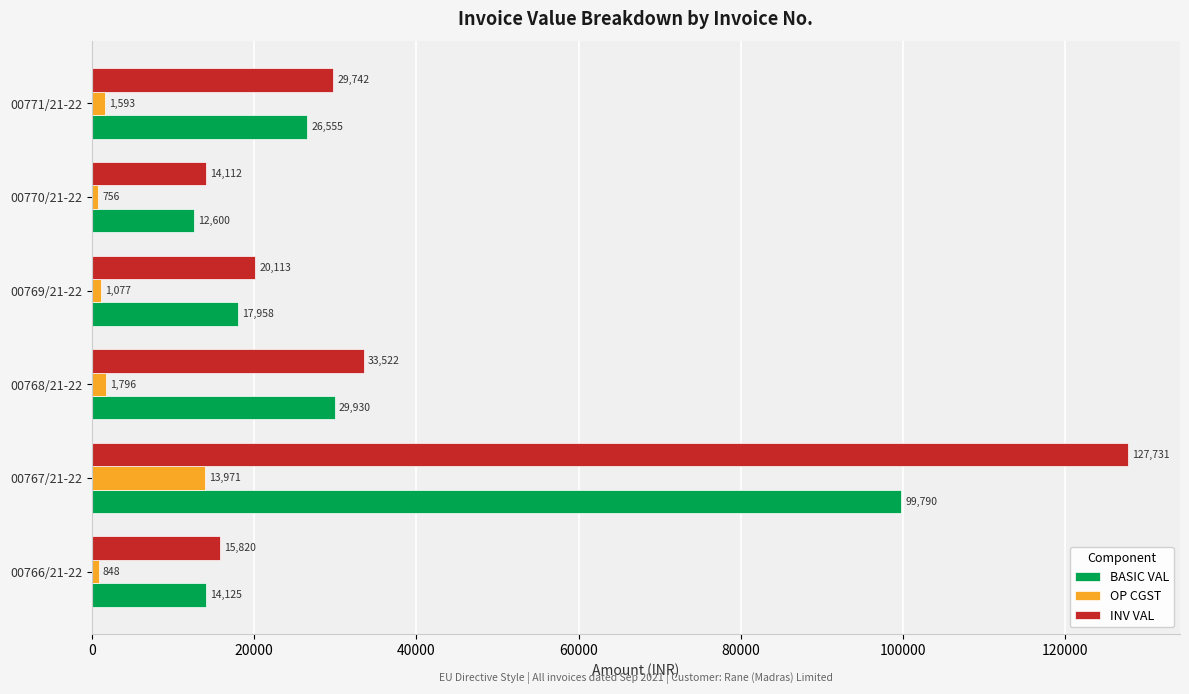

The BASIC VAL series shows 46871.7 at 00768/21-22. True or false?

False